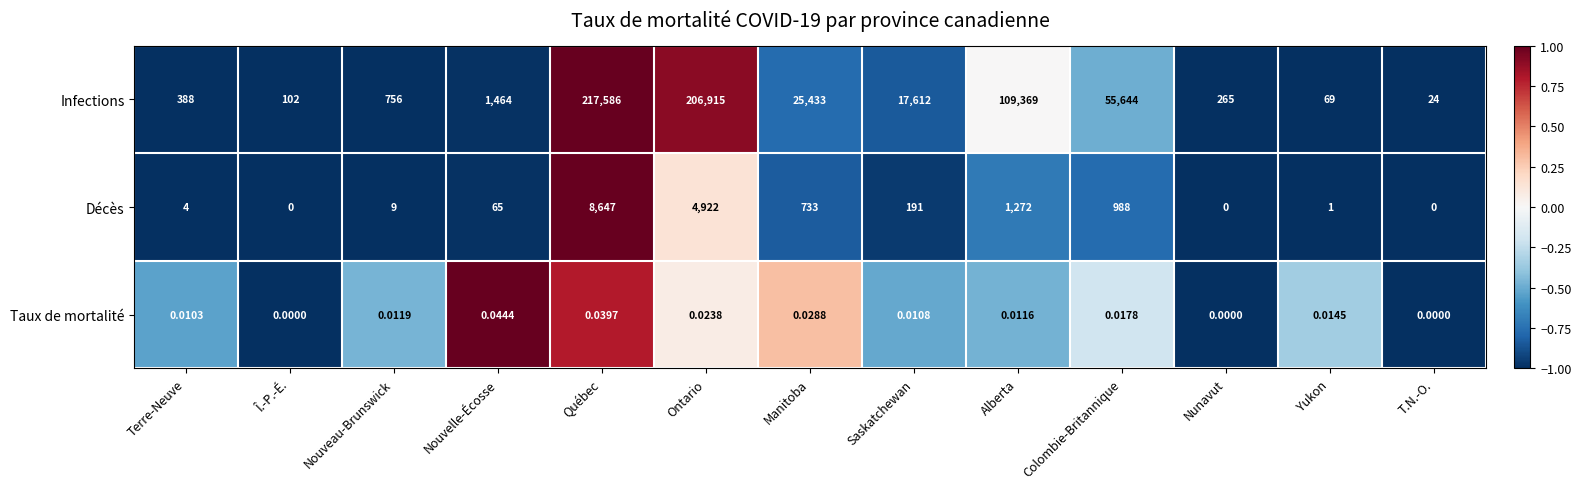

List the series in order of their peak value, highest first.

Infections, Décès, Taux de mortalité